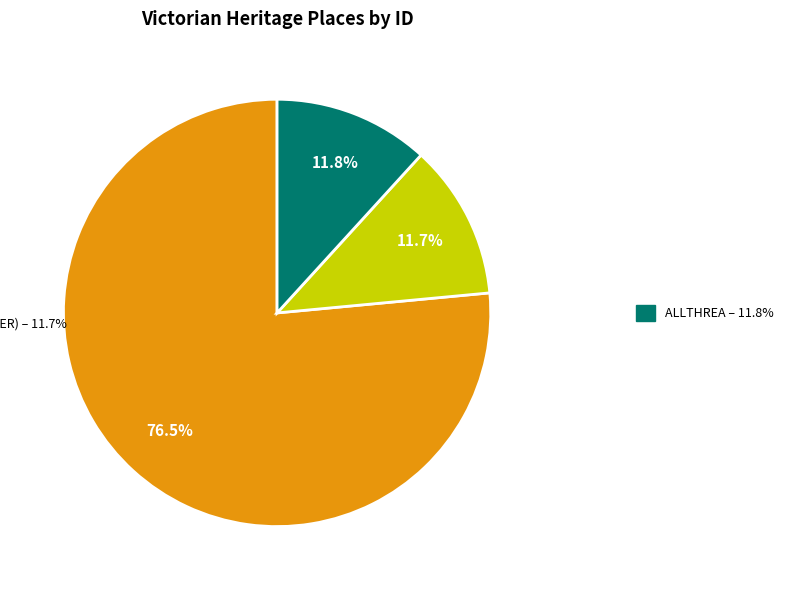

Does any single category account for the majority?

Yes